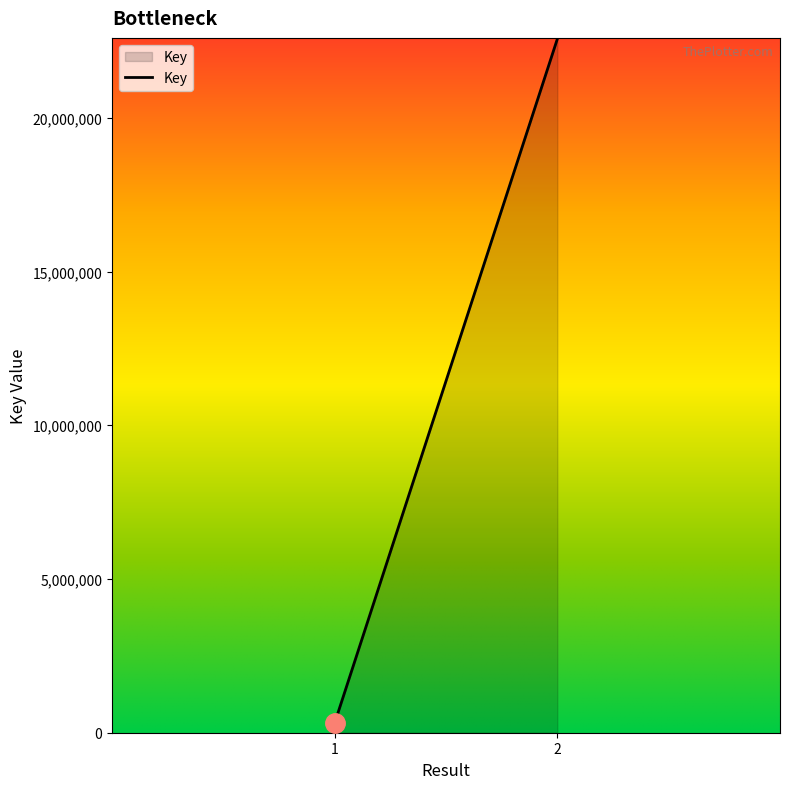

List the labels in order of value, largest first.

2, 1